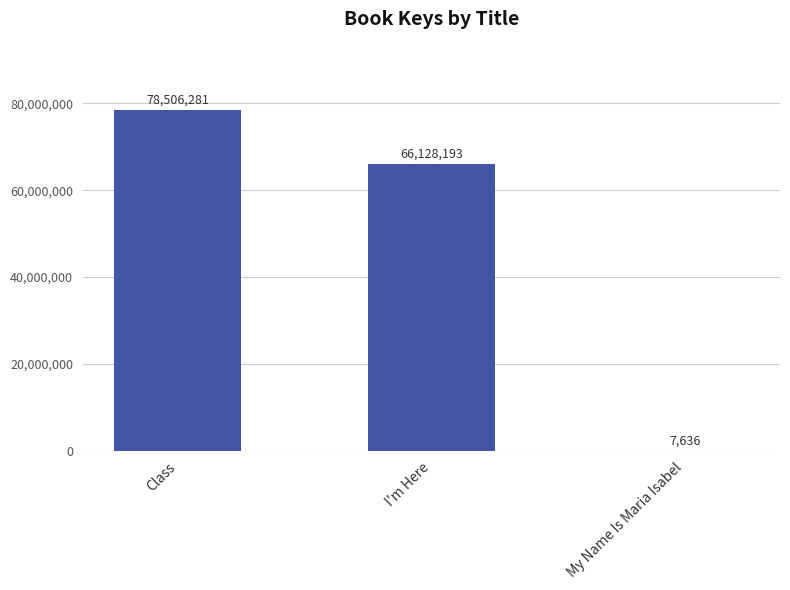

Reading right to left, extract all data points from this chart.

7636	66128193	78506281